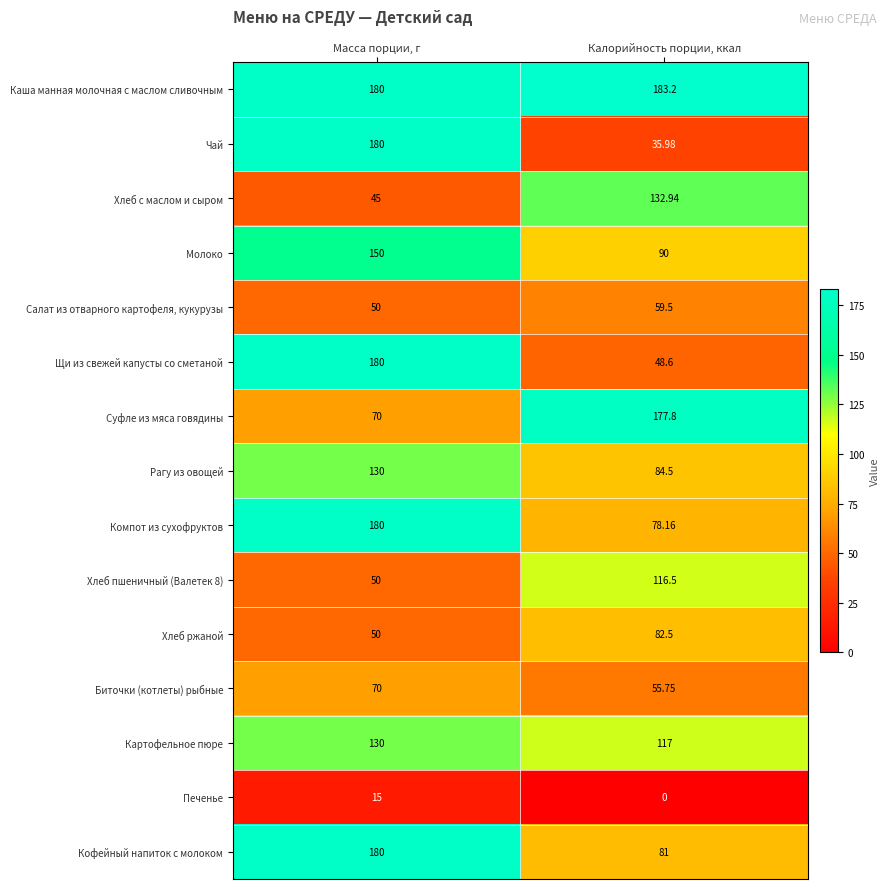

Which category has the highest value across all series?

Калорийность порции, ккал